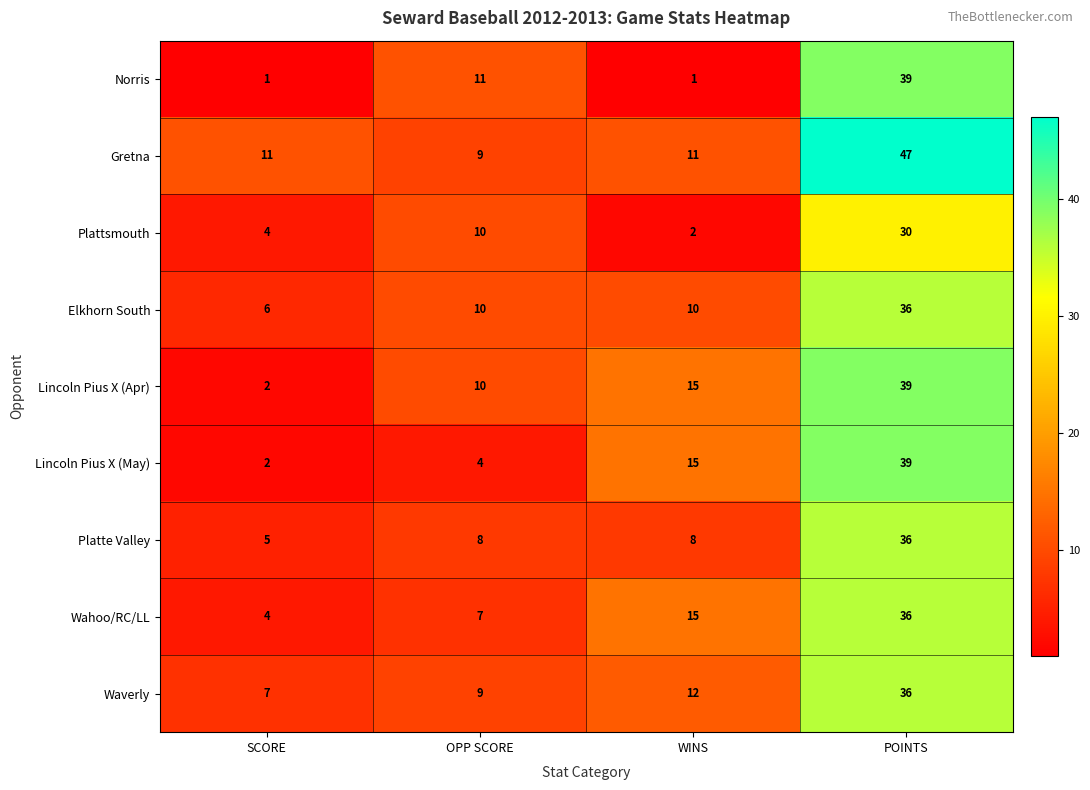

Read the Elkhorn South value at OPP SCORE, to the nearest 10.

10